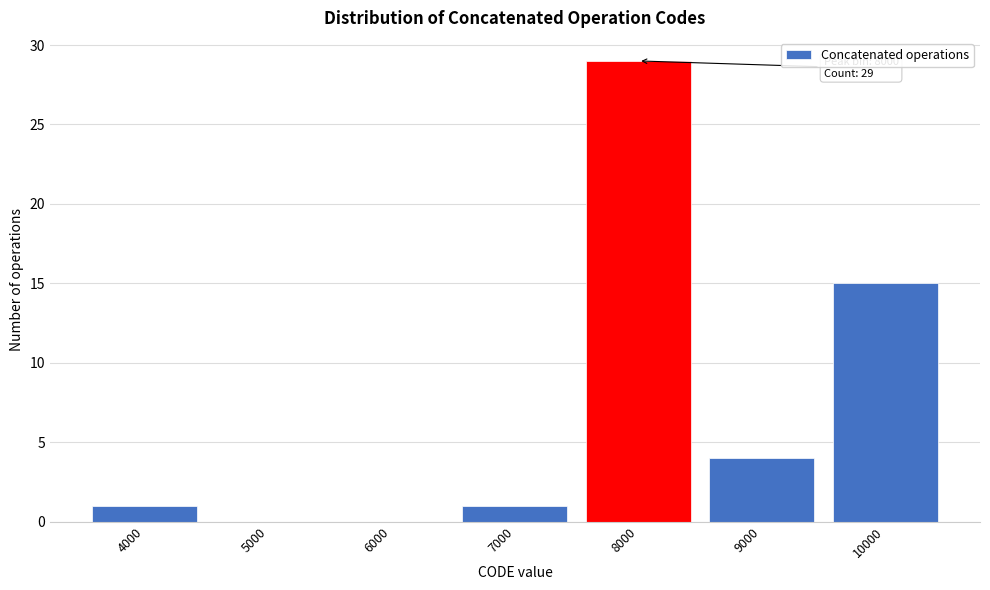

Reading left to right, transcribe all the data shown in this chart.

4000=1	5000=0	6000=0	7000=1	8000=29	9000=4	10000=15